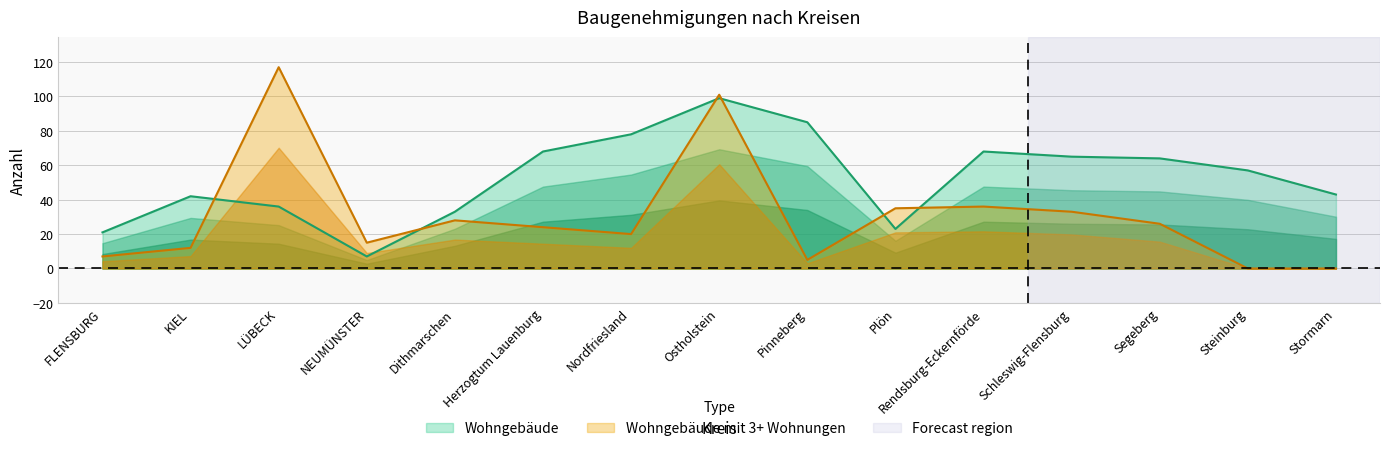

The value of Wohngebäude at Herzogtum Lauenburg is 68. True or false?

True